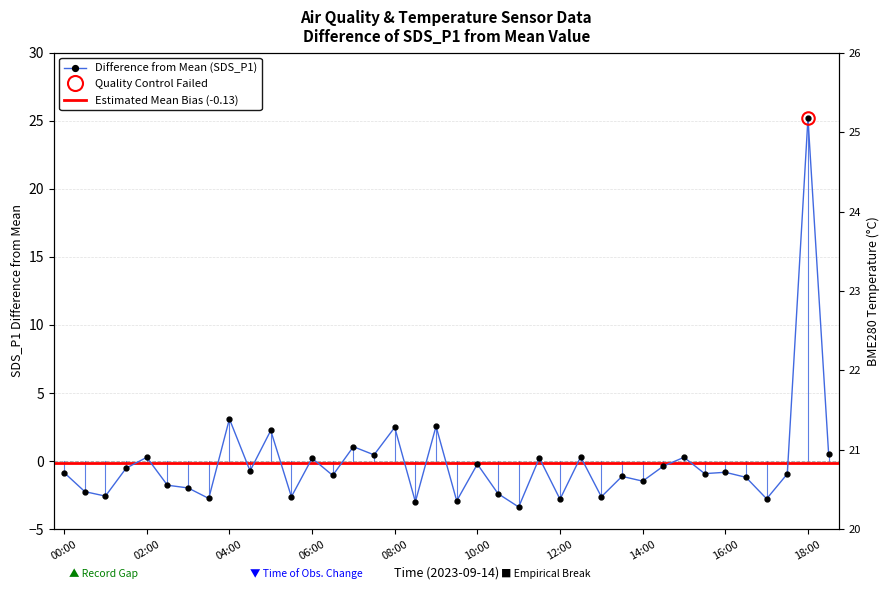

Which series changed the most between 3 and 23?

SDS_P1